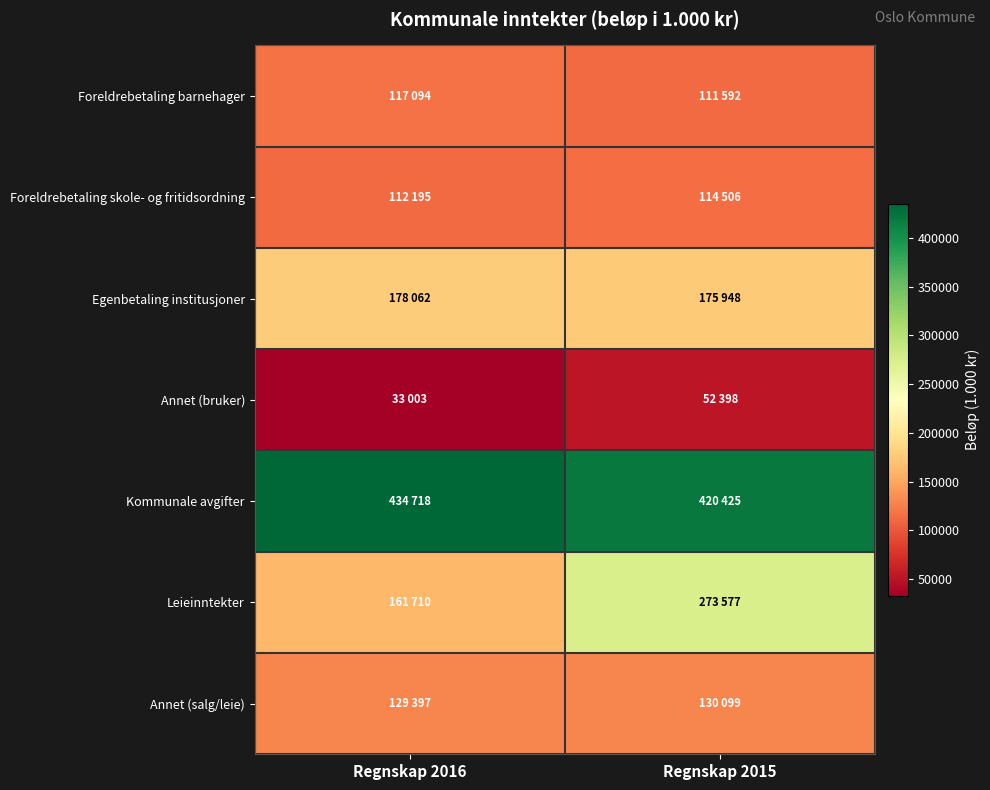

Reading right to left, what are all the values shown in this chart?

Foreldrebetaling barnehager: Regnskap 2015=111592	Regnskap 2016=117094
Foreldrebetaling skole- og fritidsordning: Regnskap 2015=114506	Regnskap 2016=112195
Egenbetaling institusjoner: Regnskap 2015=175948	Regnskap 2016=178062
Annet (bruker): Regnskap 2015=52398	Regnskap 2016=33003
Kommunale avgifter: Regnskap 2015=420425	Regnskap 2016=434718
Leieinntekter: Regnskap 2015=273577	Regnskap 2016=161710
Annet (salg/leie): Regnskap 2015=130099	Regnskap 2016=129397